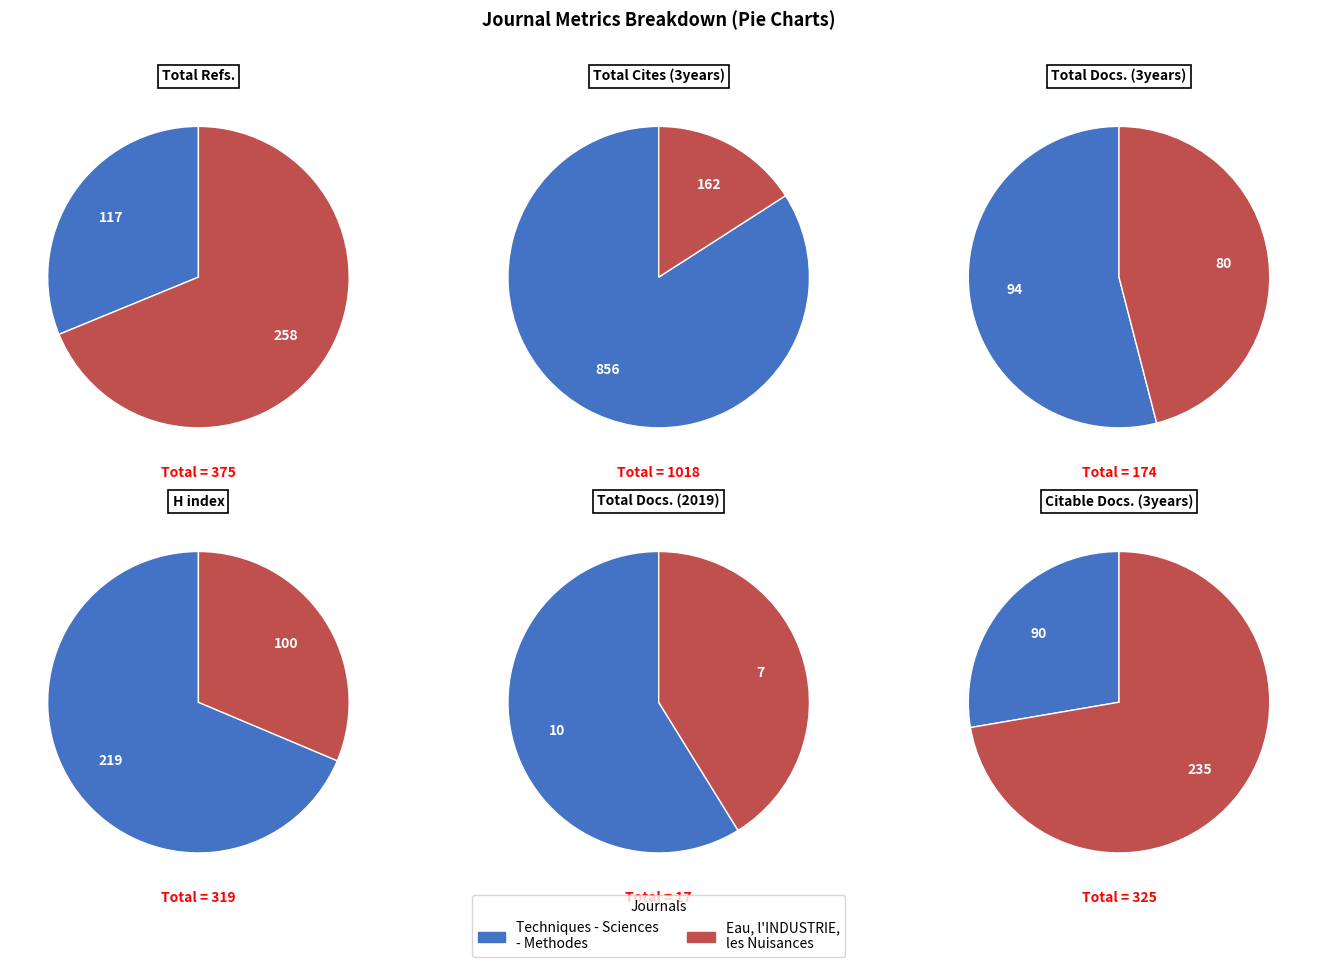

Which category accounts for the majority?

Techniques - Sciences - Methodes